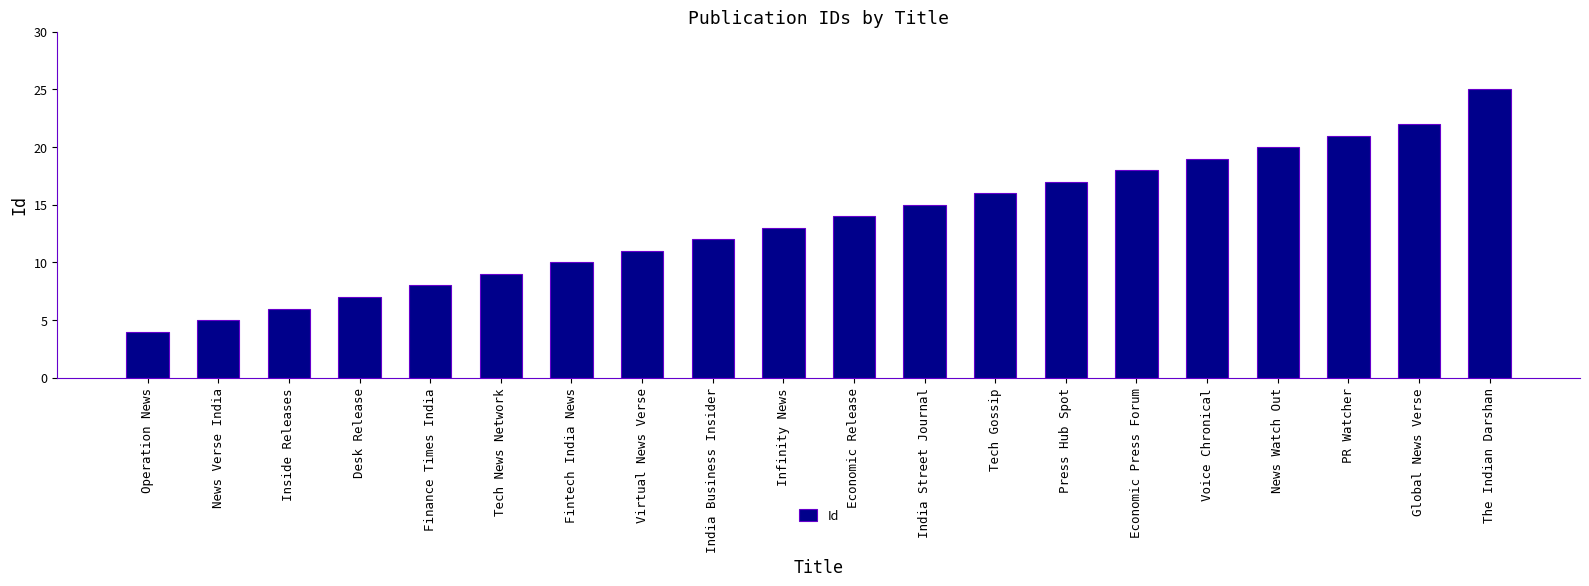

True or false: the data shows 20 at News Watch Out.

True